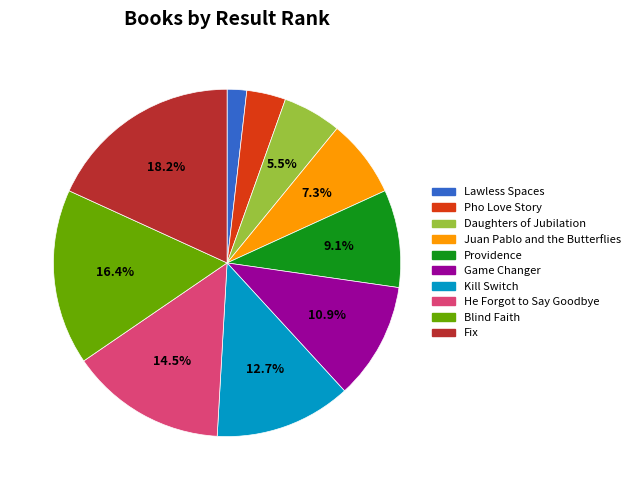

Which has a higher value, Blind Faith or Kill Switch?

Blind Faith